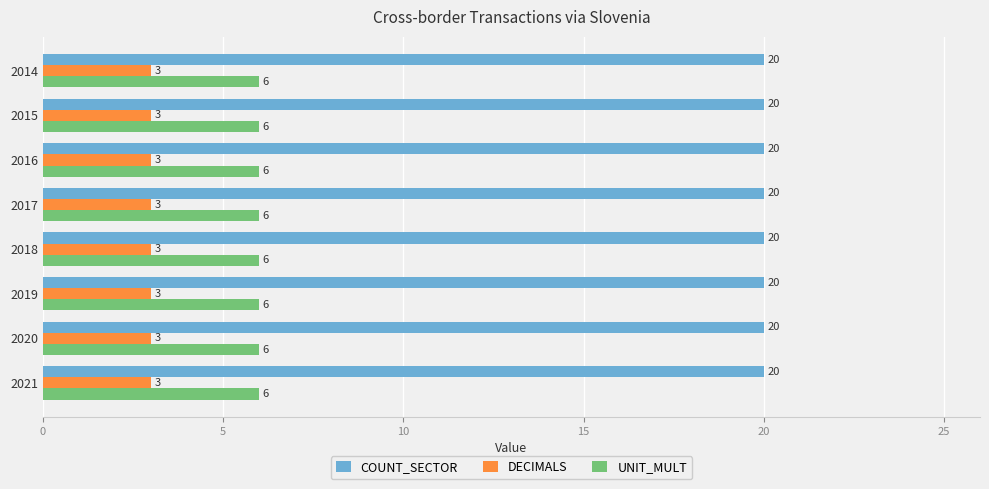

What are all the series names shown in the legend?

COUNT_SECTOR, DECIMALS, UNIT_MULT